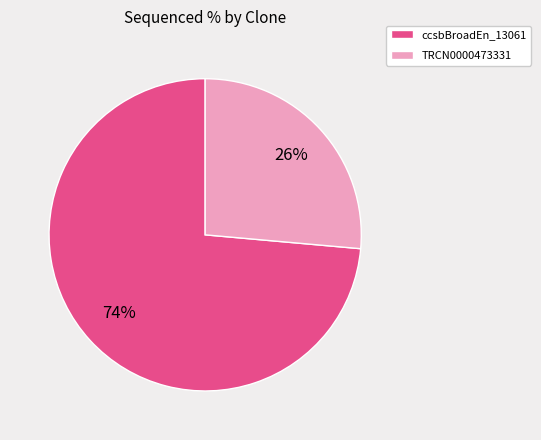

True or false: TRCN0000473331 accounts for 17% of the total.

False